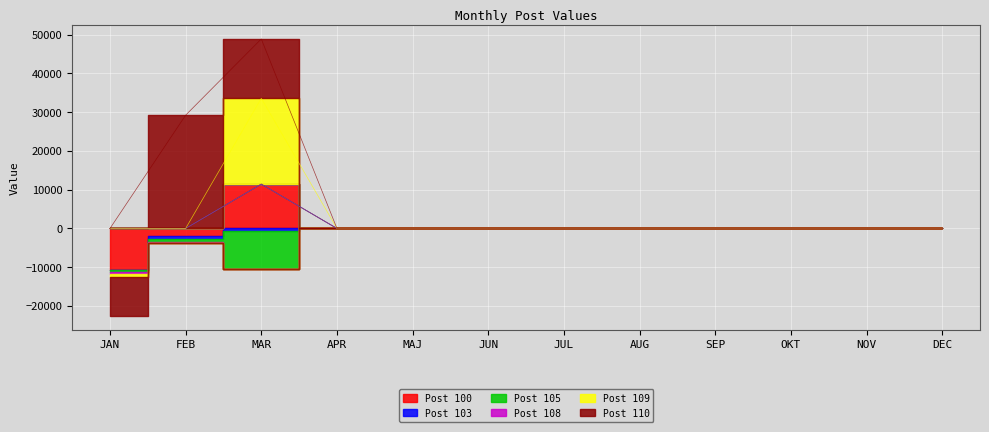

True or false: Post 100 has more than 1 interior local peaks.

False